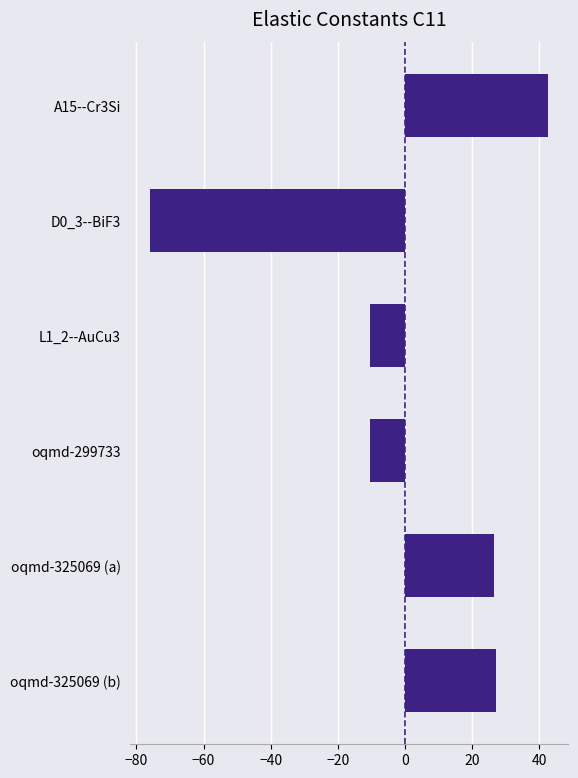

What is the change in value from D0_3--BiF3 to oqmd-325069 (b)?

+103.1